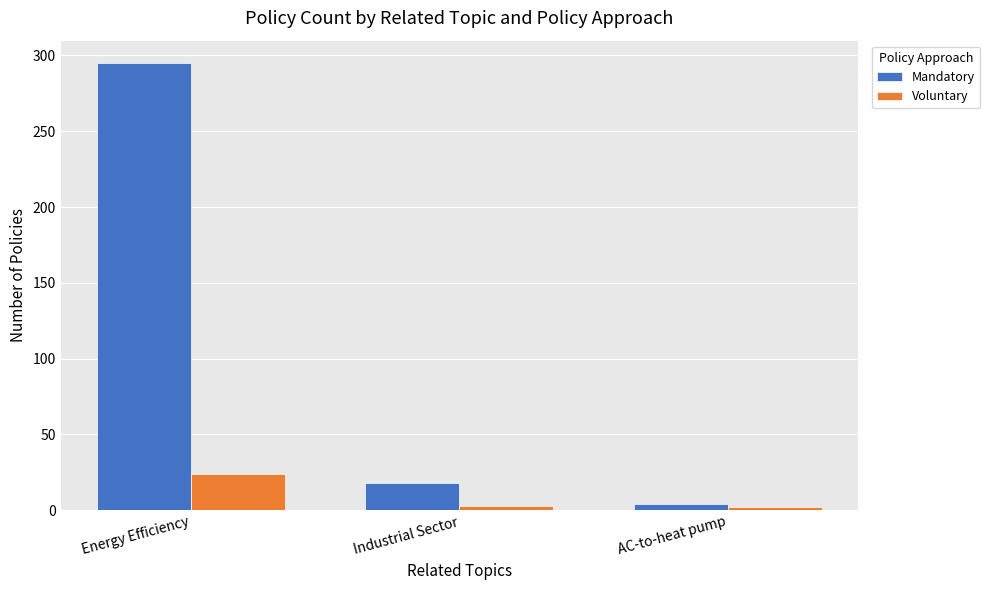

At which label is Mandatory closest to 149?

Industrial Sector